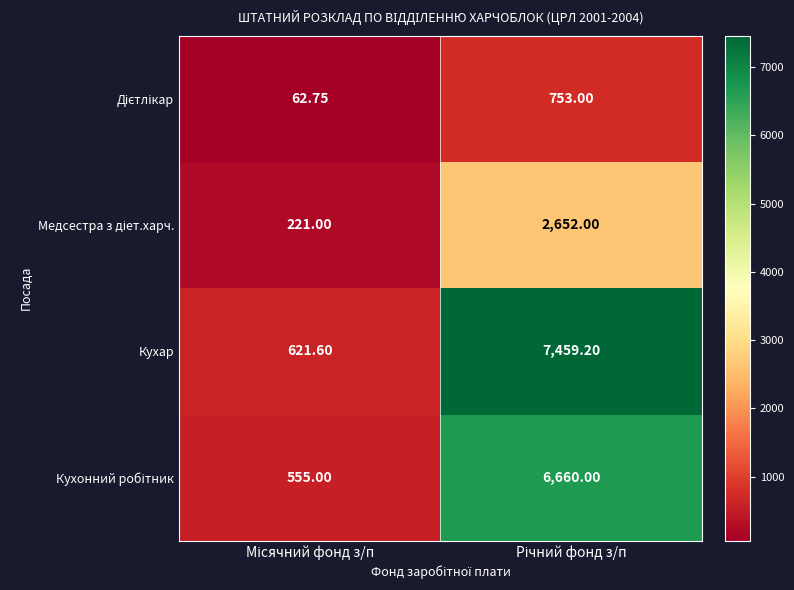

Which series has the largest total across all categories?

Кухар